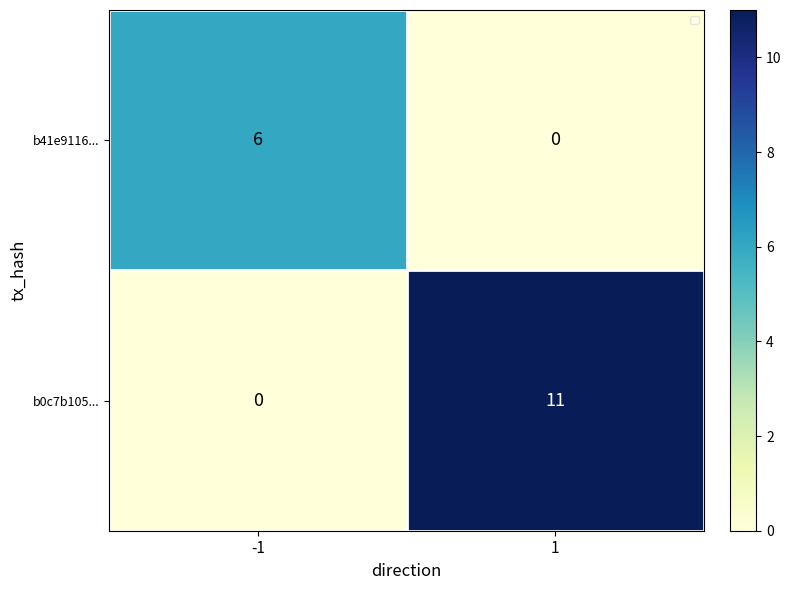

Is it true that b41e9116... equals 3 at 1?

False